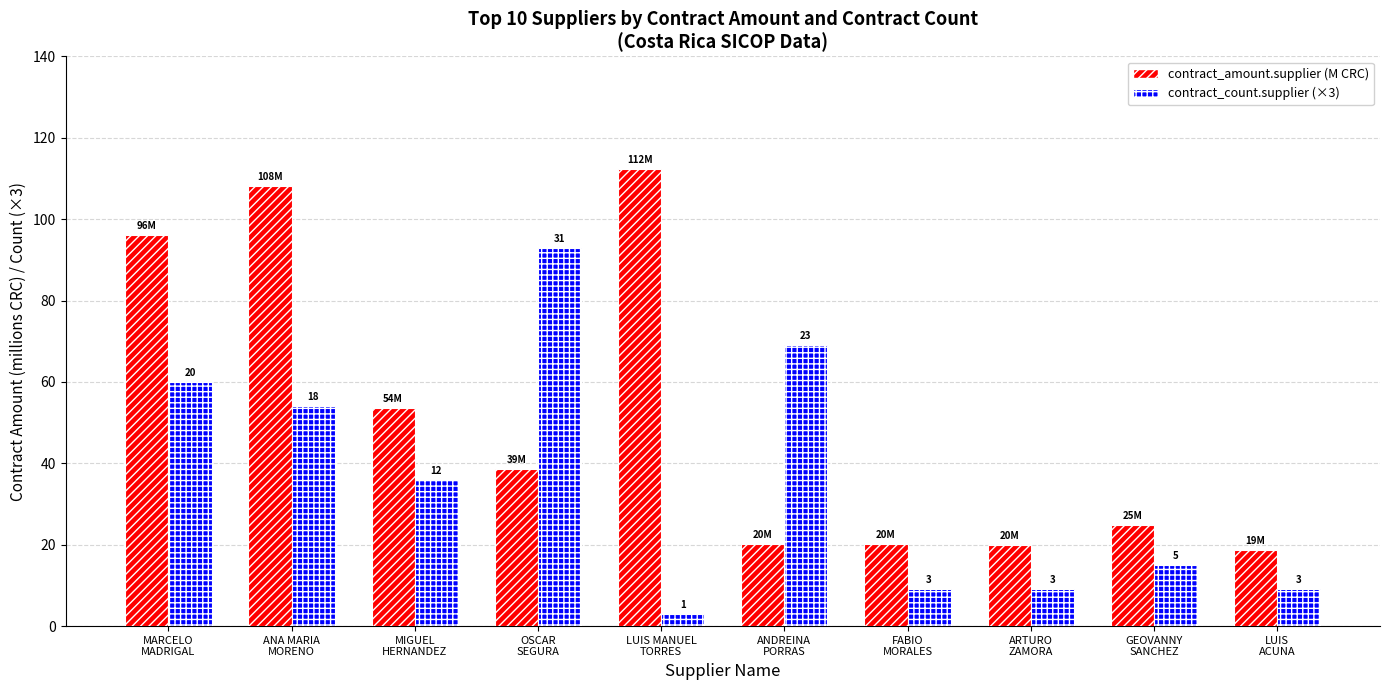

How many bars are there in total?

20